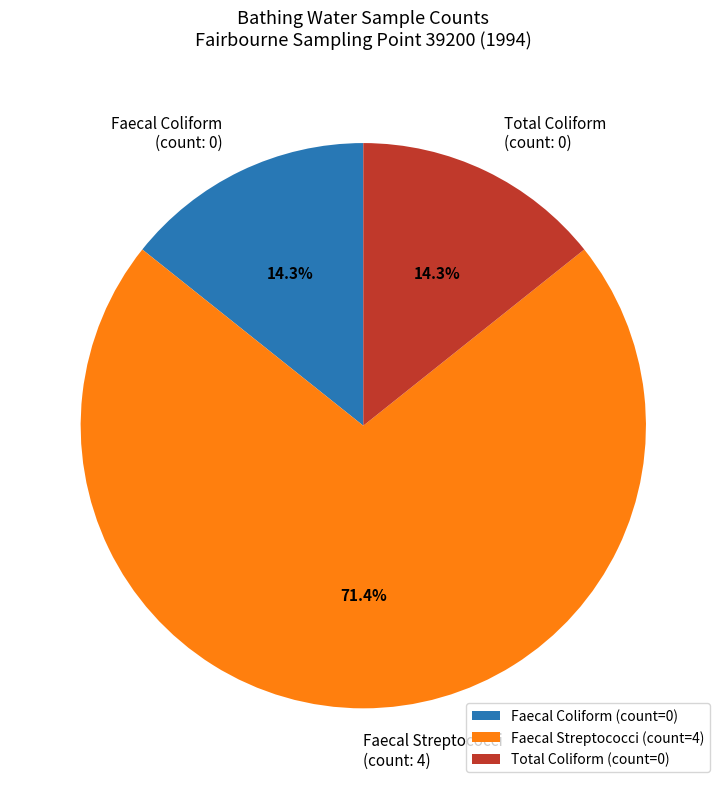

Does Faecal Streptococci (count: 4) represent more than half of the total?

Yes